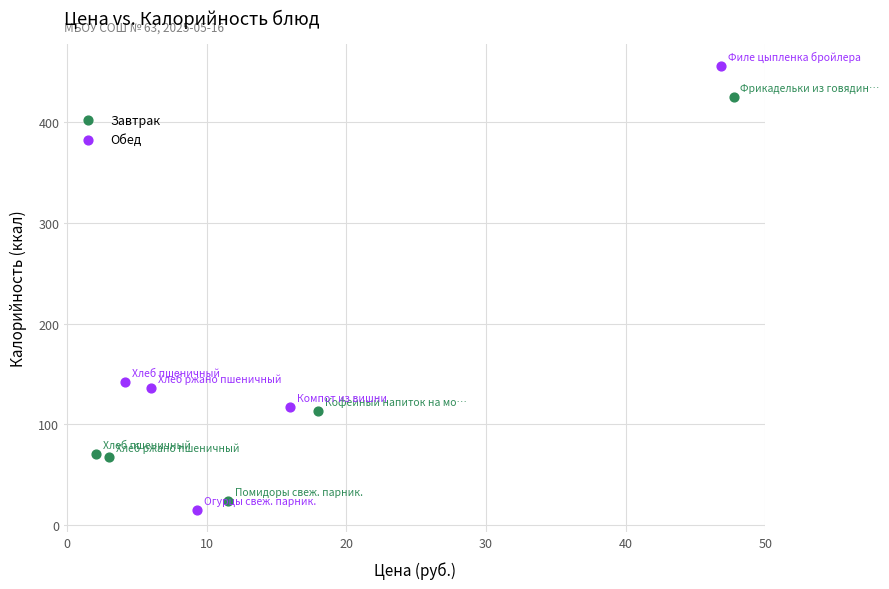

Which series contains the highest Y value?

Обед